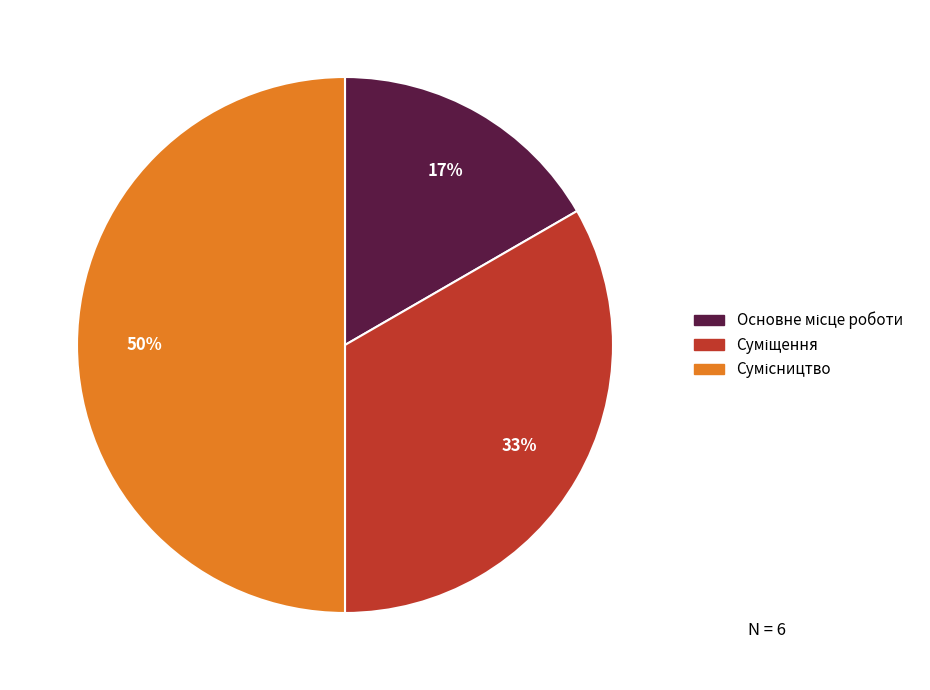

To the nearest percent, what is the difference between the largest and smallest slice percentages?

33%